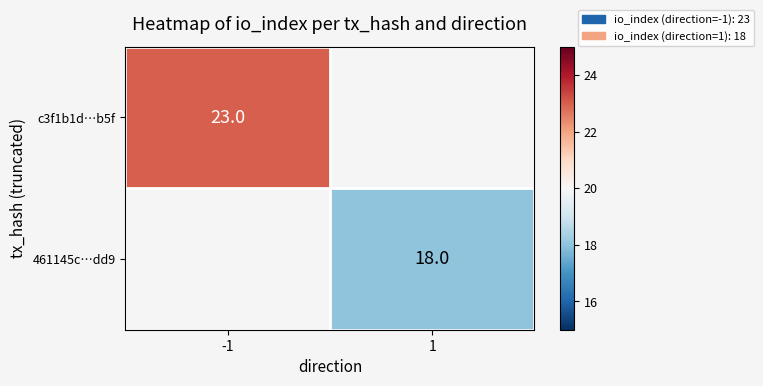

The 461145c…dd9 series shows 18 at 1. True or false?

True